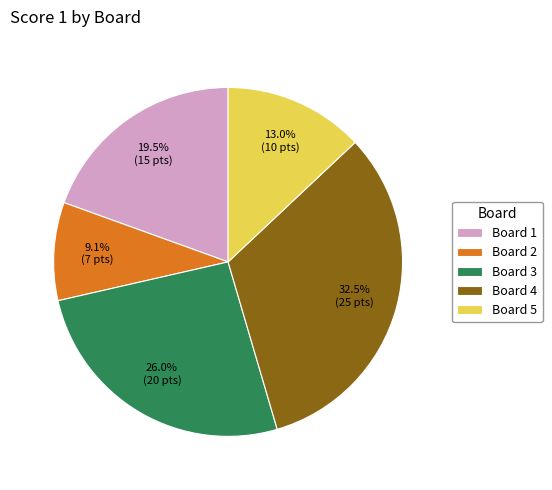

Which slice is the largest?

Board 4